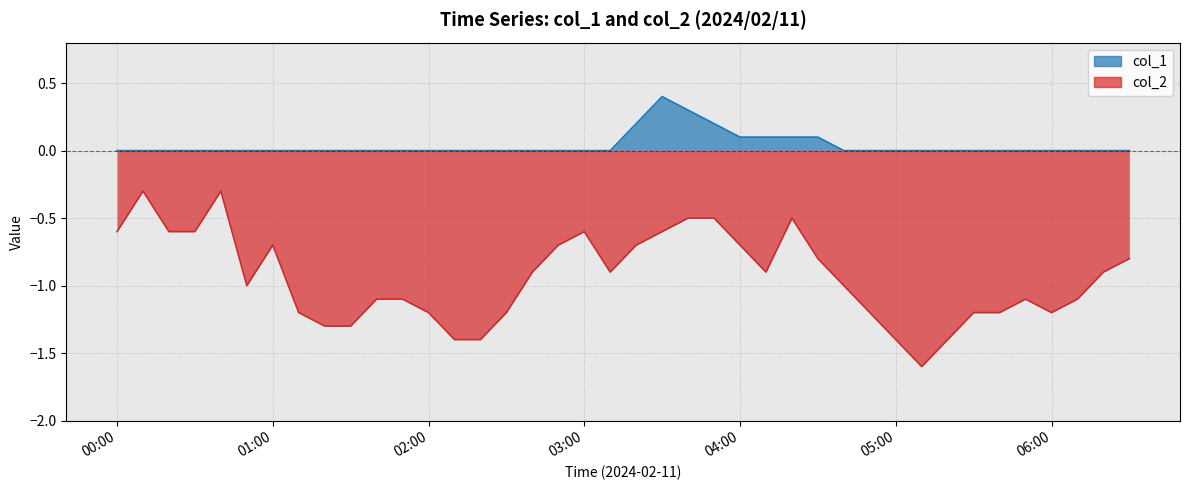

Is it true that col_2 equals -1.1 at 2024/02/11 05:50?

True